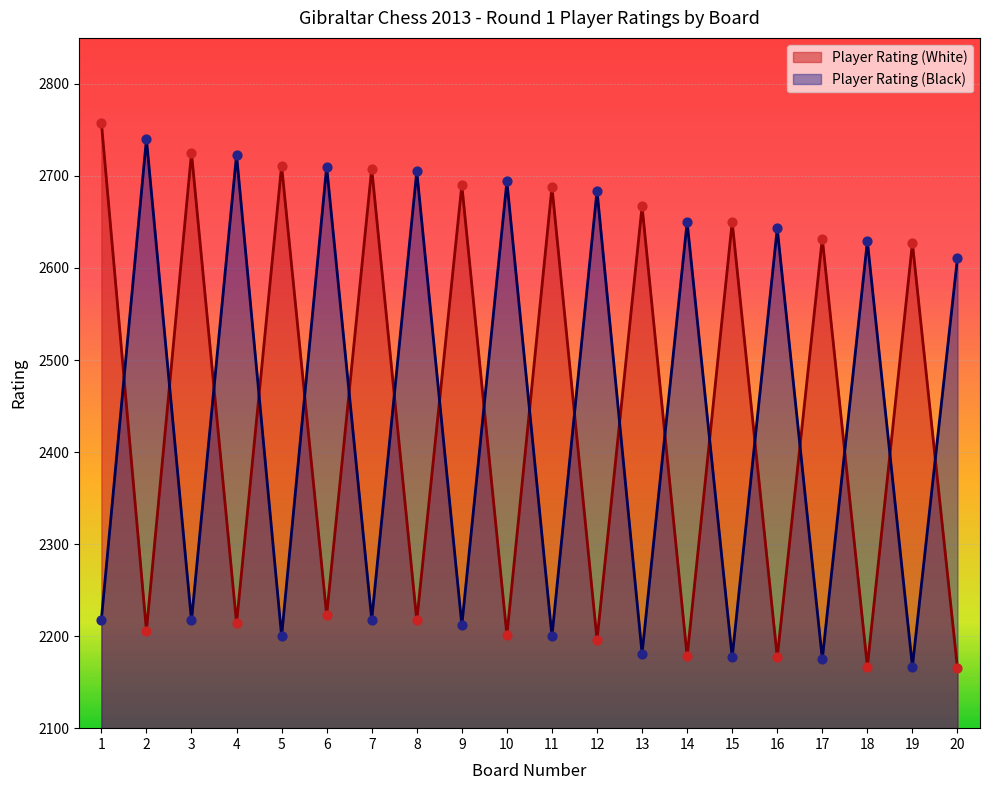

What are all the series names shown in the legend?

Player Rating (White), Player Rating (Black)